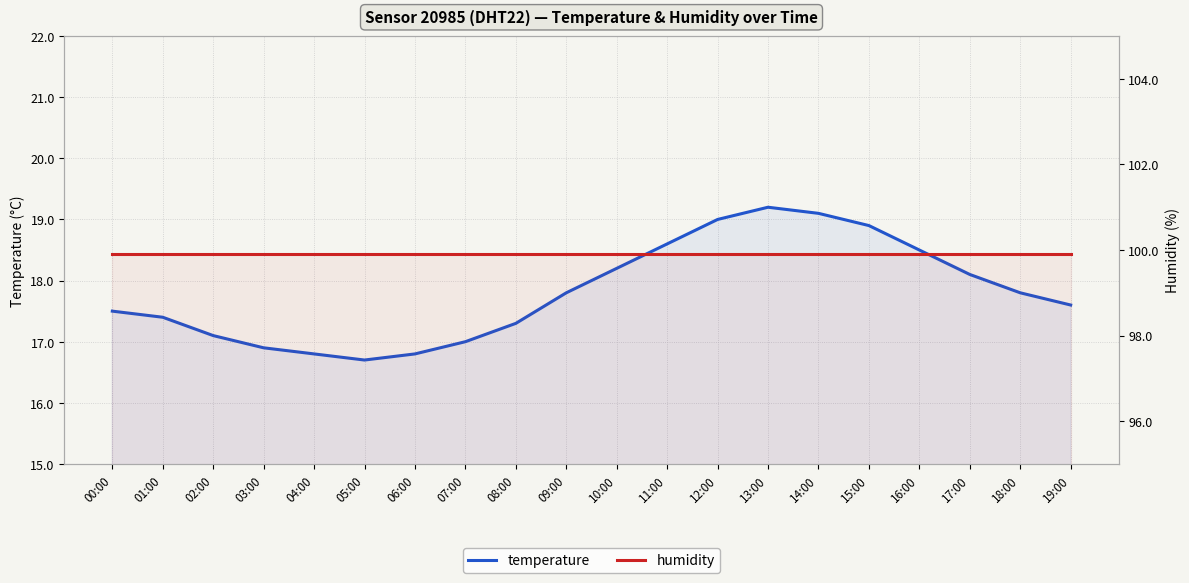

Does the chart display data point markers on the line(s)?

No